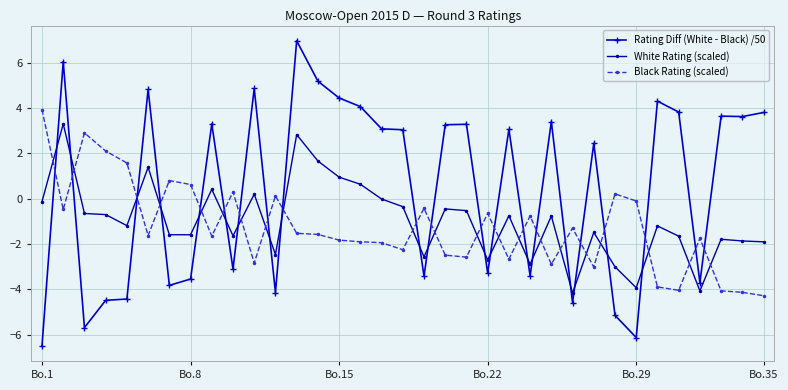

What is the value of the Black Rating (scaled) point at the 13th from the left?

-1.5